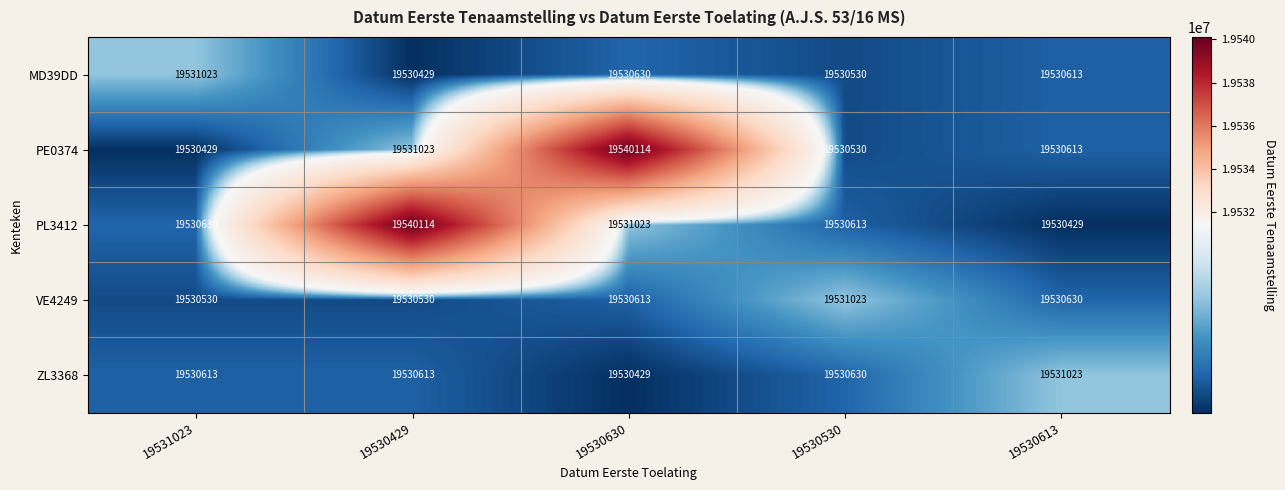

How many distinct data groups are displayed?

5